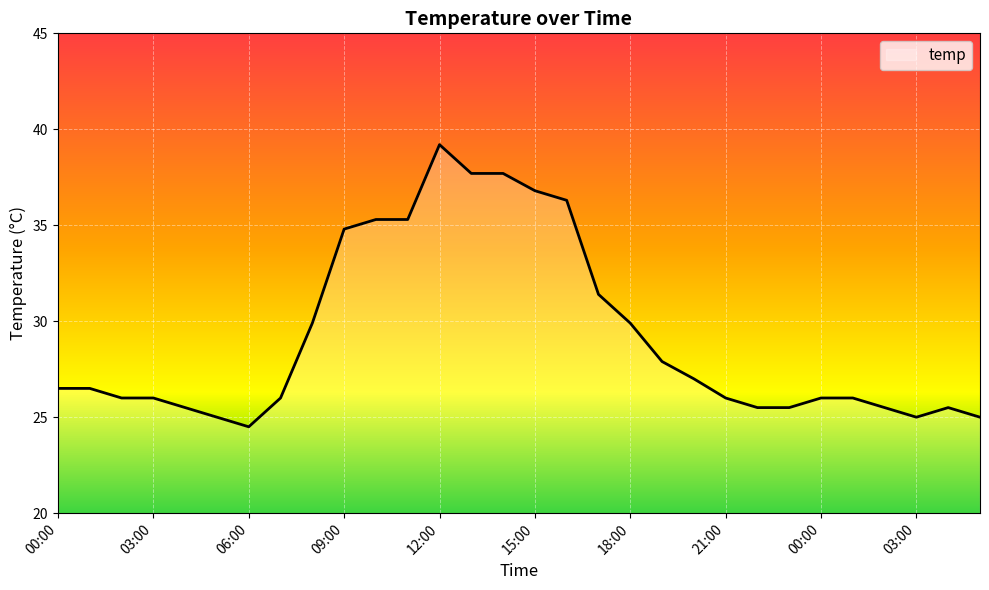

What is the greatest value displayed?

39.2